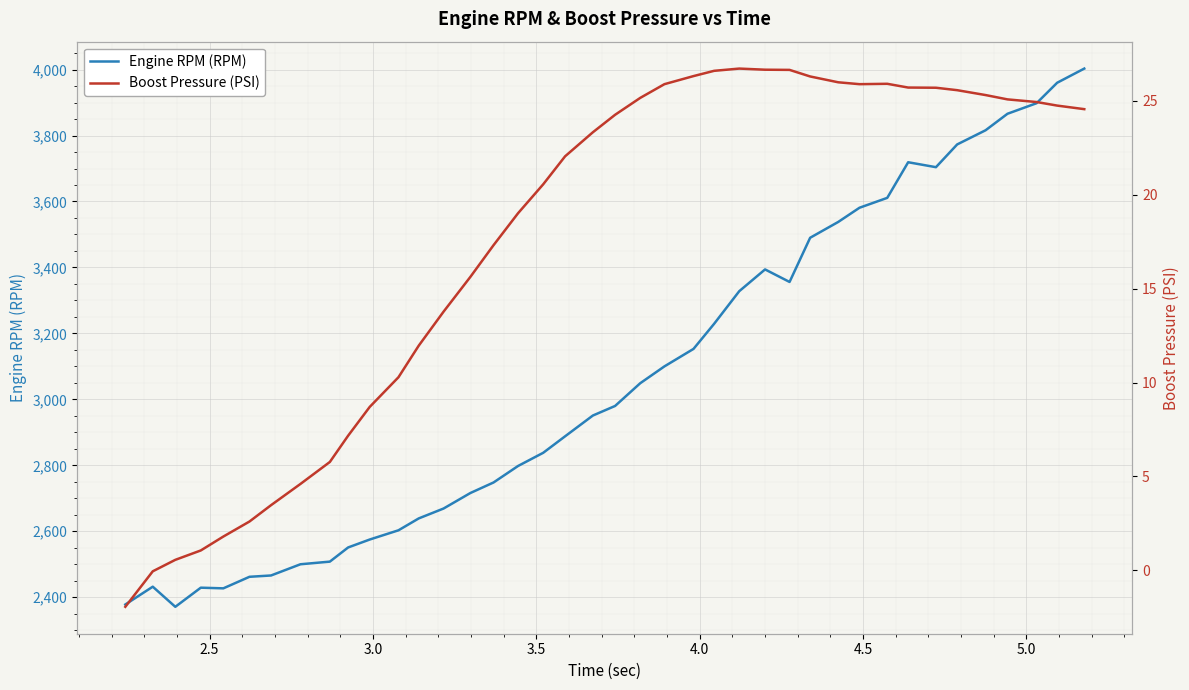

In Engine RPM (RPM), how many points are higher than both neighbors (excluding endpoints)?

4